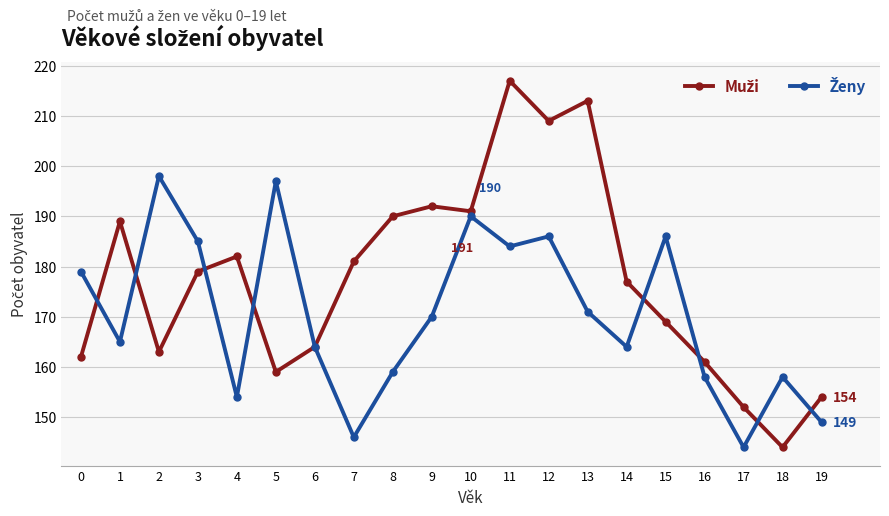

What is the maximum value shown in the chart?

217